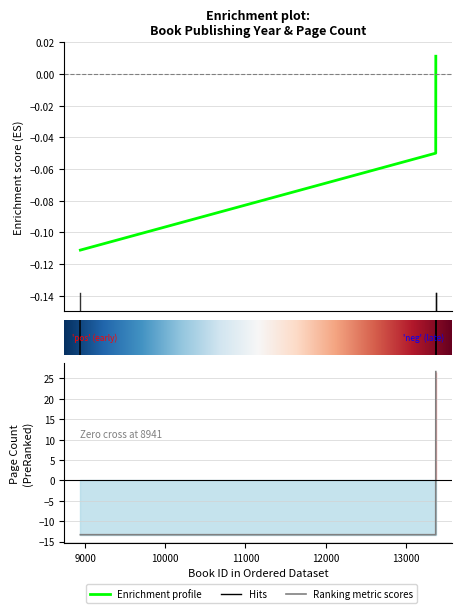

Is the value of pageCount at 13376 greater than the value of publishingYear at 8941?

Yes